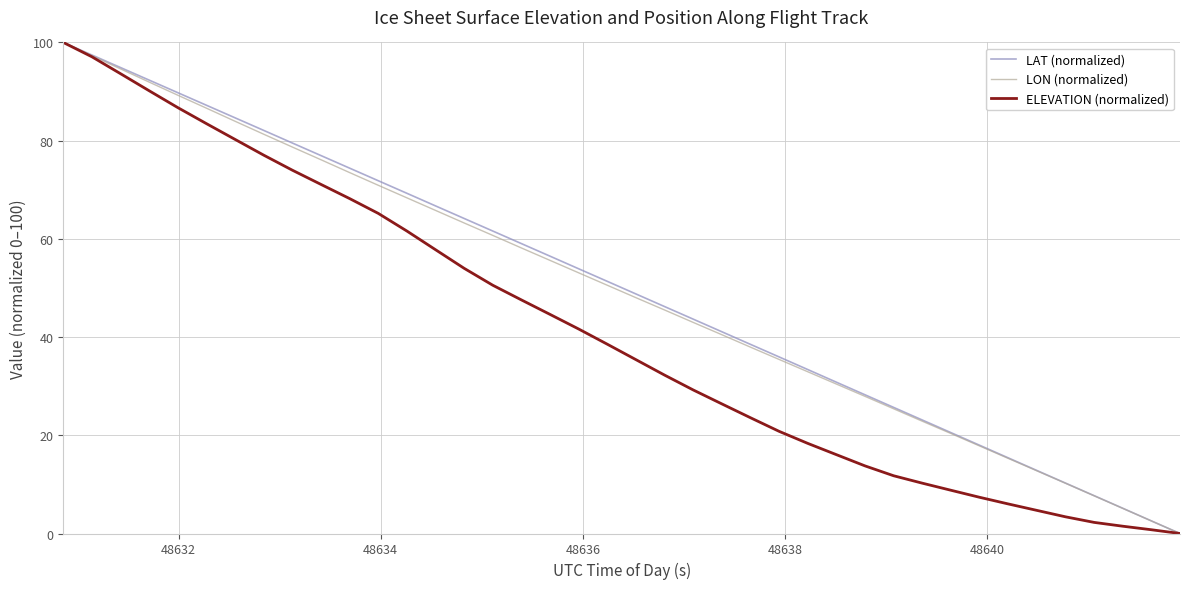

What is the maximum value shown in the chart?

100.0